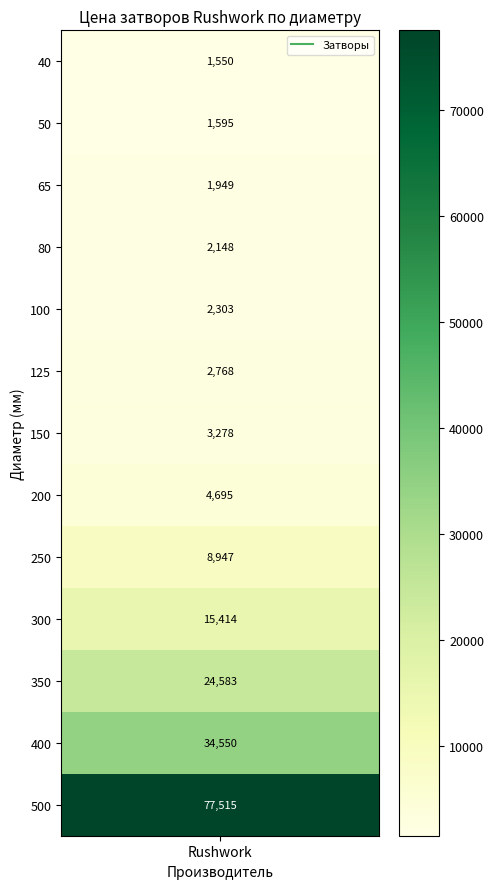

Reading left to right, list all the values displayed in this chart.

1550.3	1594.6	1949.0	2148.3	2303.3	2768.4	3277.8	4695.2	8947.4	15414.4	24583.3	34549.5	77514.9